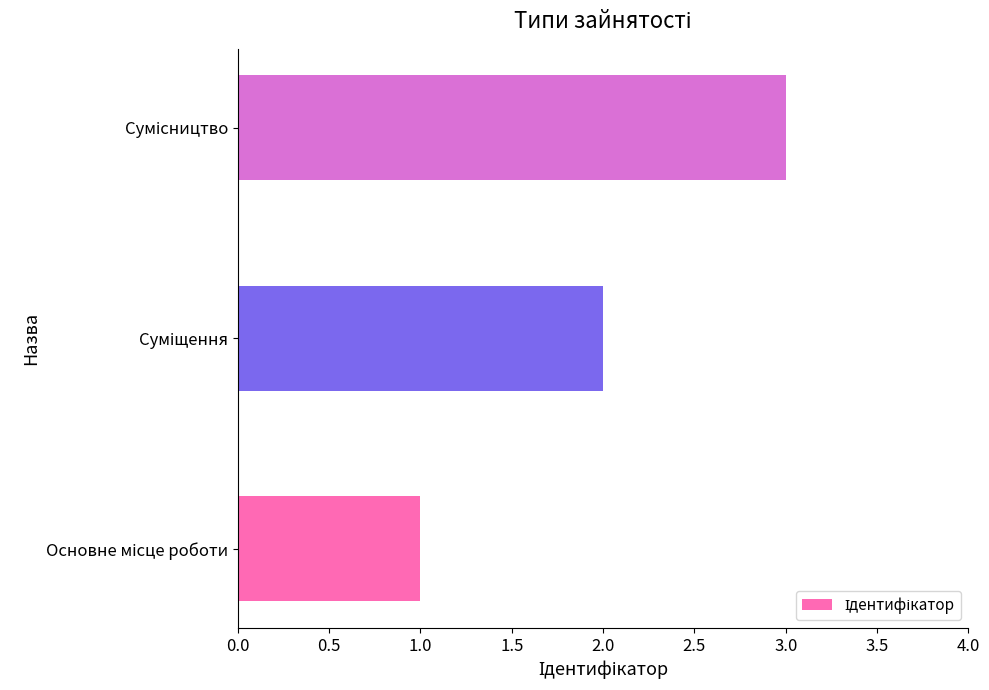

What is the greatest value displayed?

3